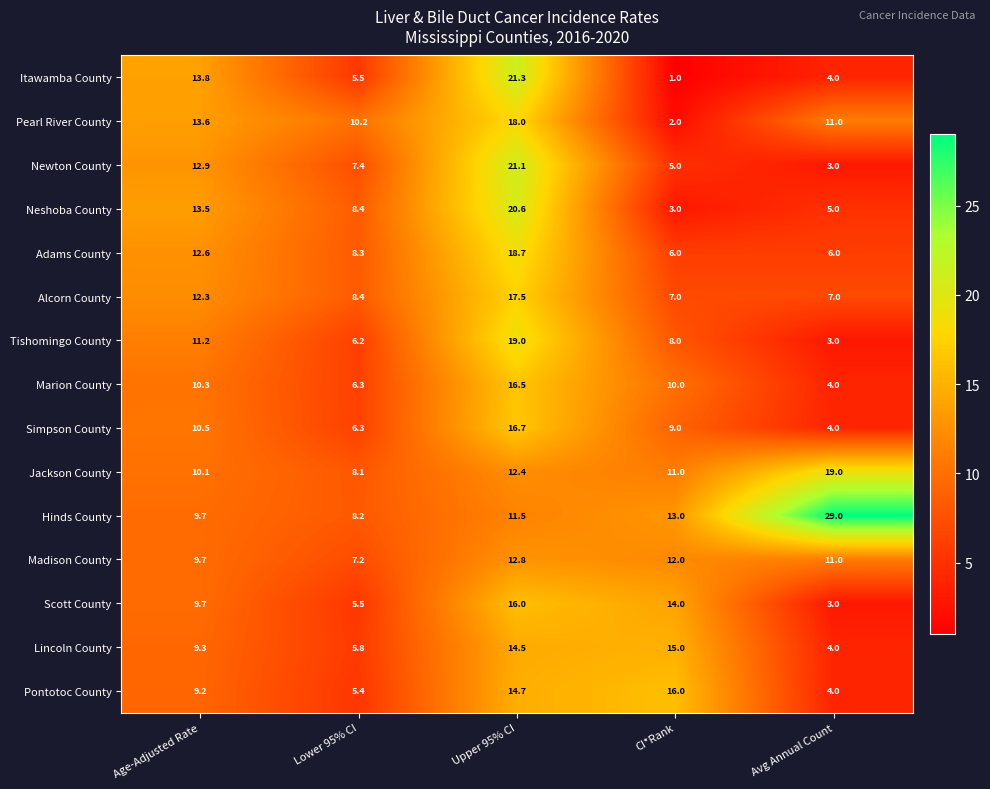

What is the difference between the Tishomingo County values at Age-Adjusted Rate and CI*Rank?

3.2